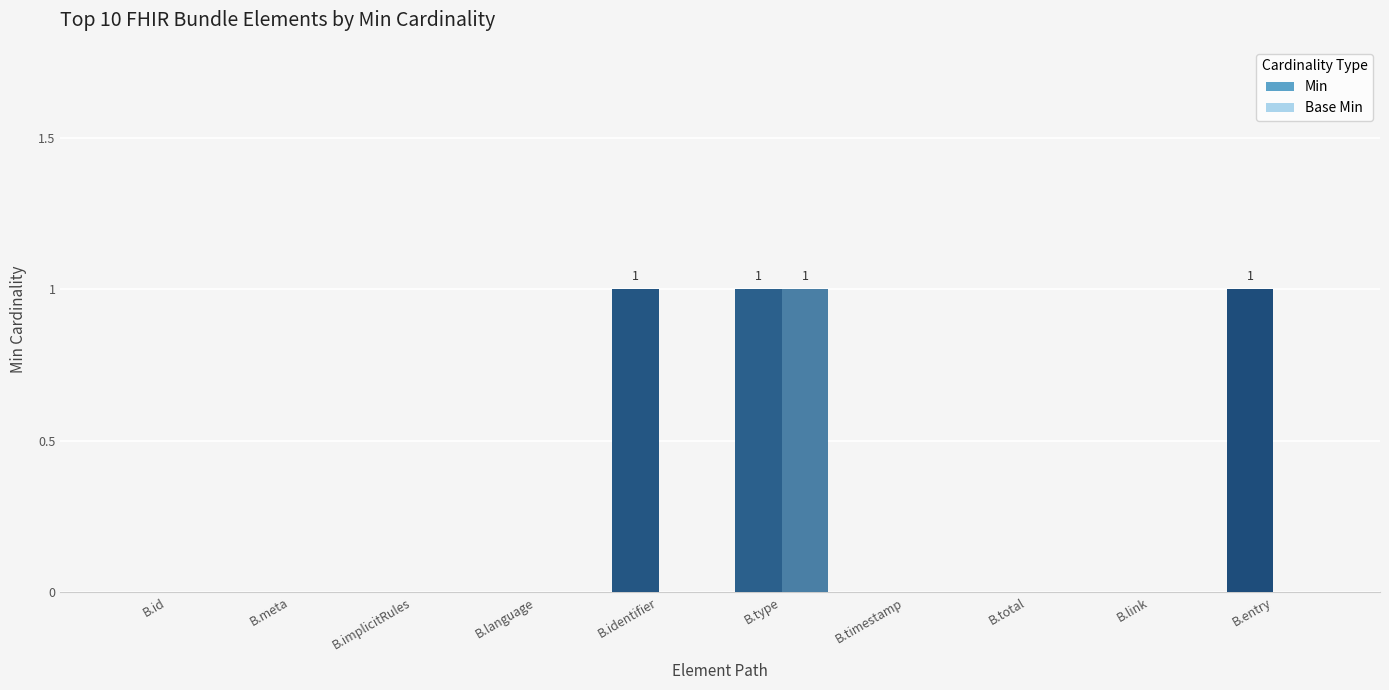

Which series has the largest total across all categories?

Min